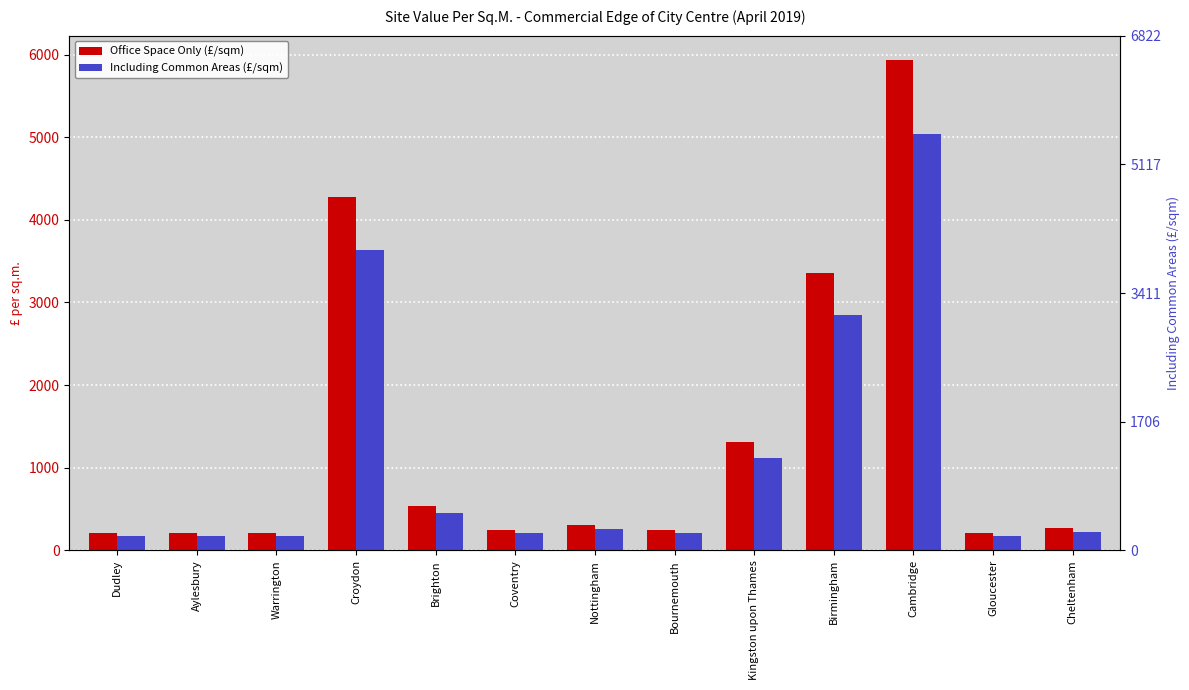

Which series has the largest total across all categories?

Office Space Only (£/sqm)